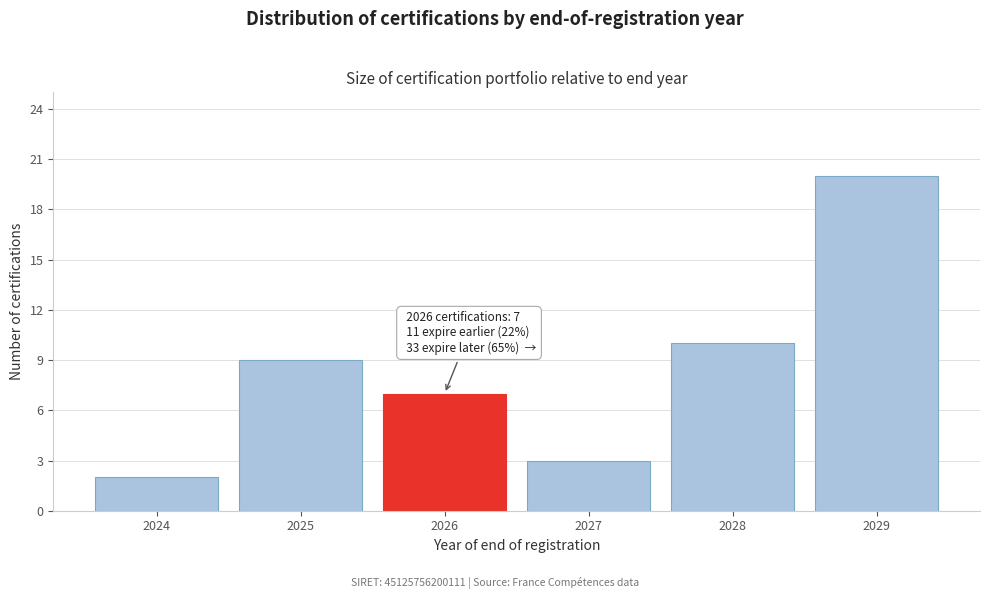

Reading right to left, transcribe all the data shown in this chart.

2029=20	2028=10	2027=3	2026=7	2025=9	2024=2